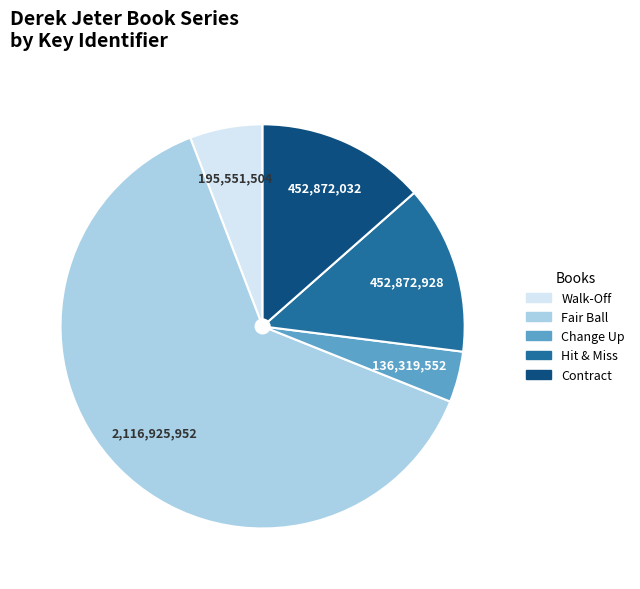

True or false: Walk-Off accounts for 6% of the total.

True